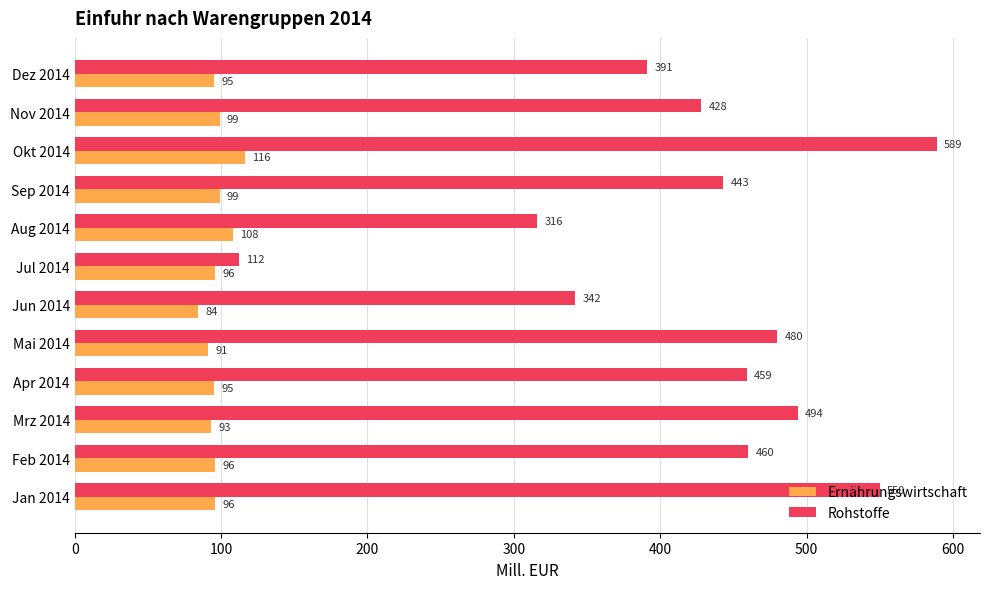

Where is Rohstoffe nearest to the value 350?

Jun 2014